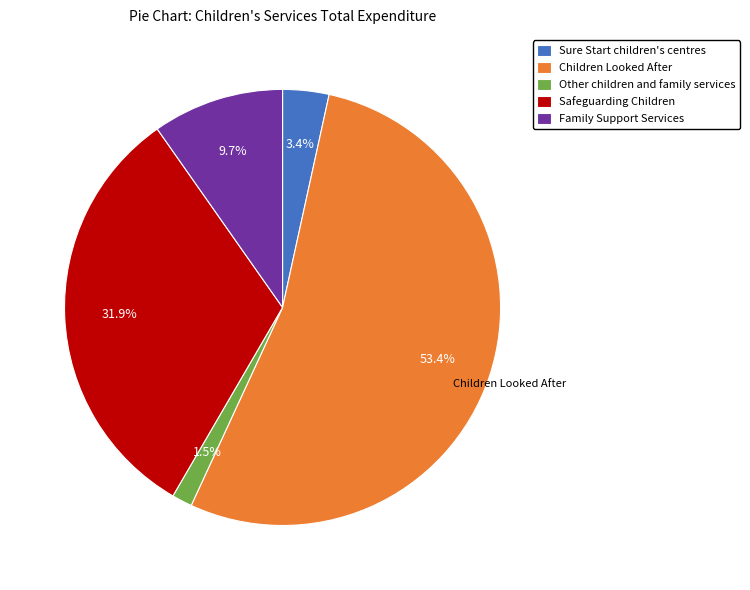

True or false: Children Looked After accounts for 53% of the total.

True